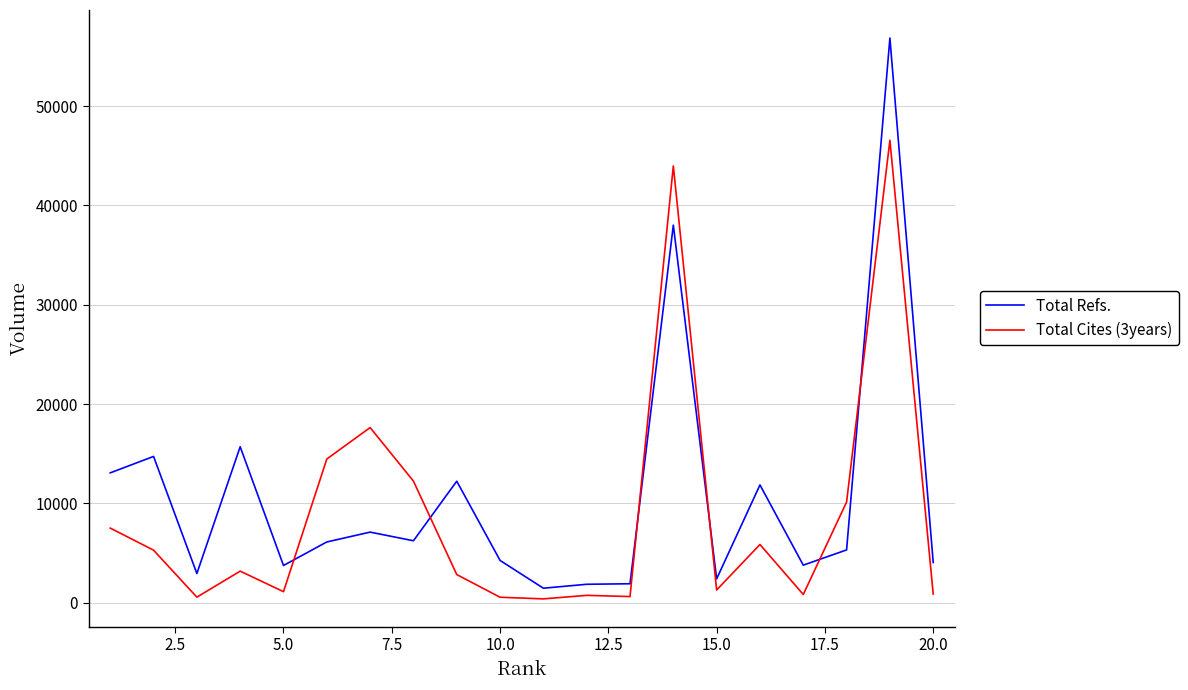

True or false: Total Refs. and Total Cites (3years) intersect in this chart.

True